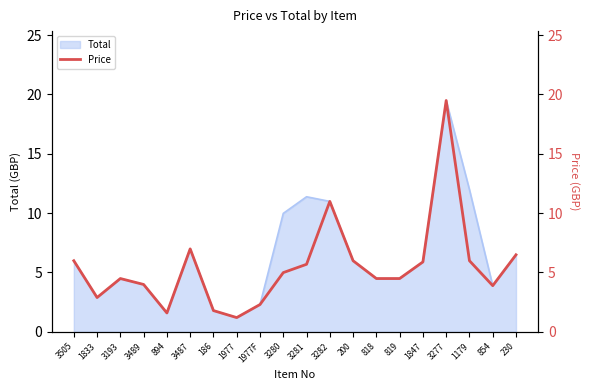

What is the difference between the maximum and minimum values?

18.3